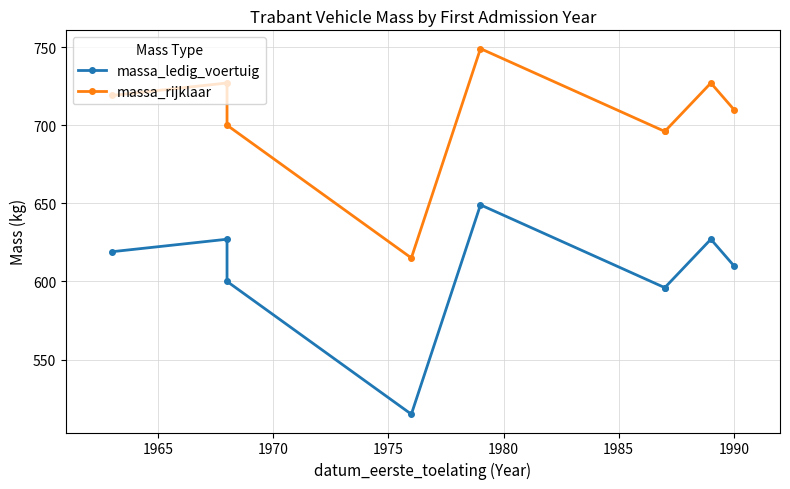

Which series has the largest range (max minus min)?

massa_ledig_voertuig